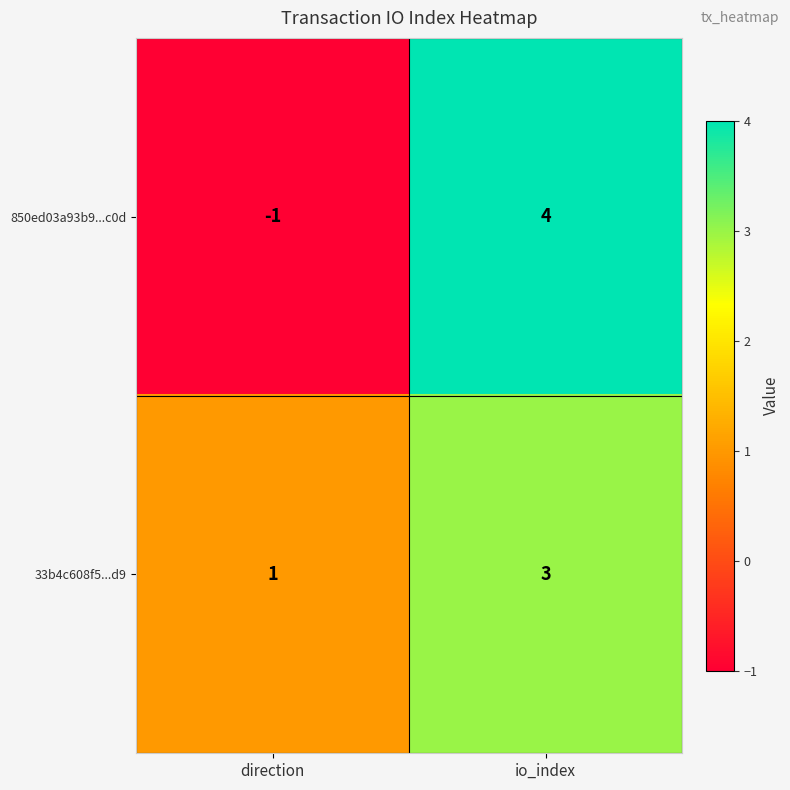

Reading right to left, list all the values displayed in this chart.

850ed03a93b9...c0d: 4	-1
33b4c608f5...d9: 3	1